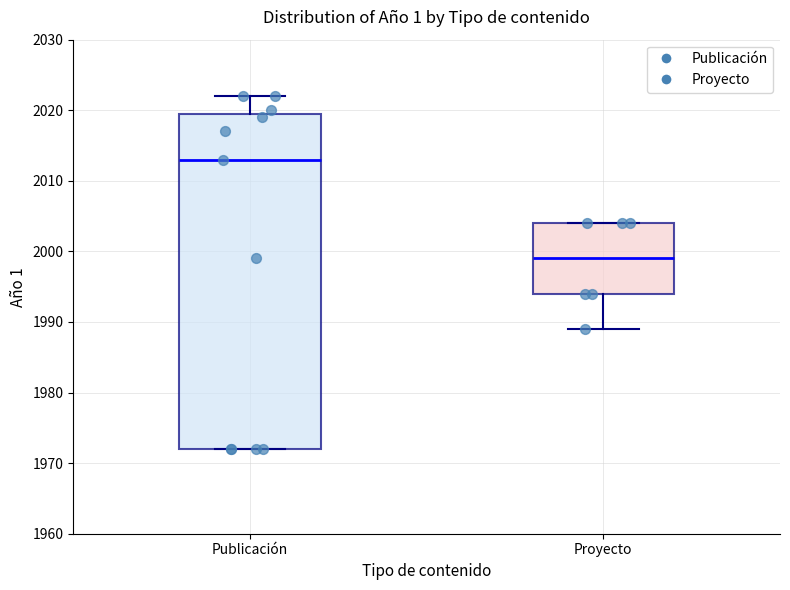

Which box is the tallest, from its lower edge to its upper edge?

Publicación